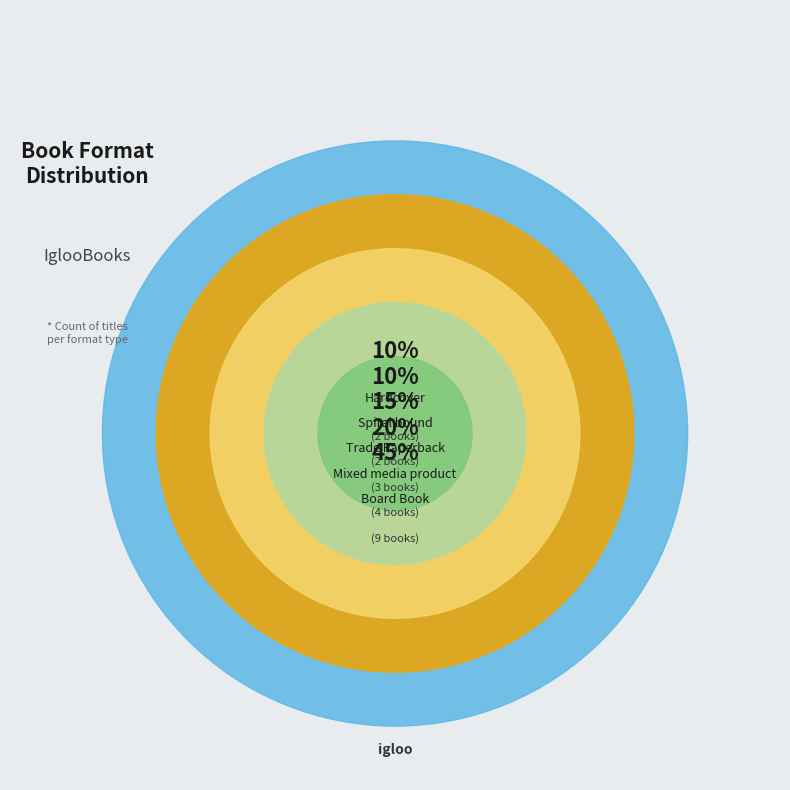

True or false: Hardcover accounts for 16% of the total.

False